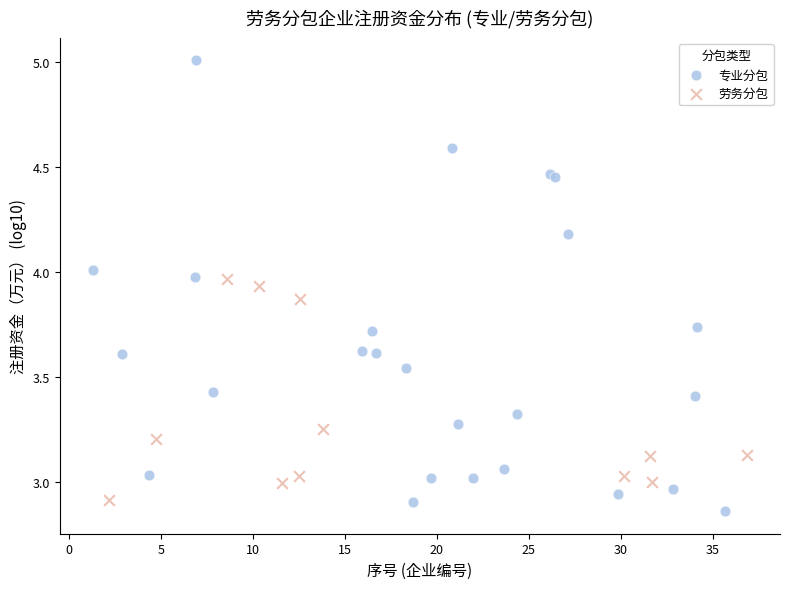

Which series reaches the maximum Y coordinate?

专业分包